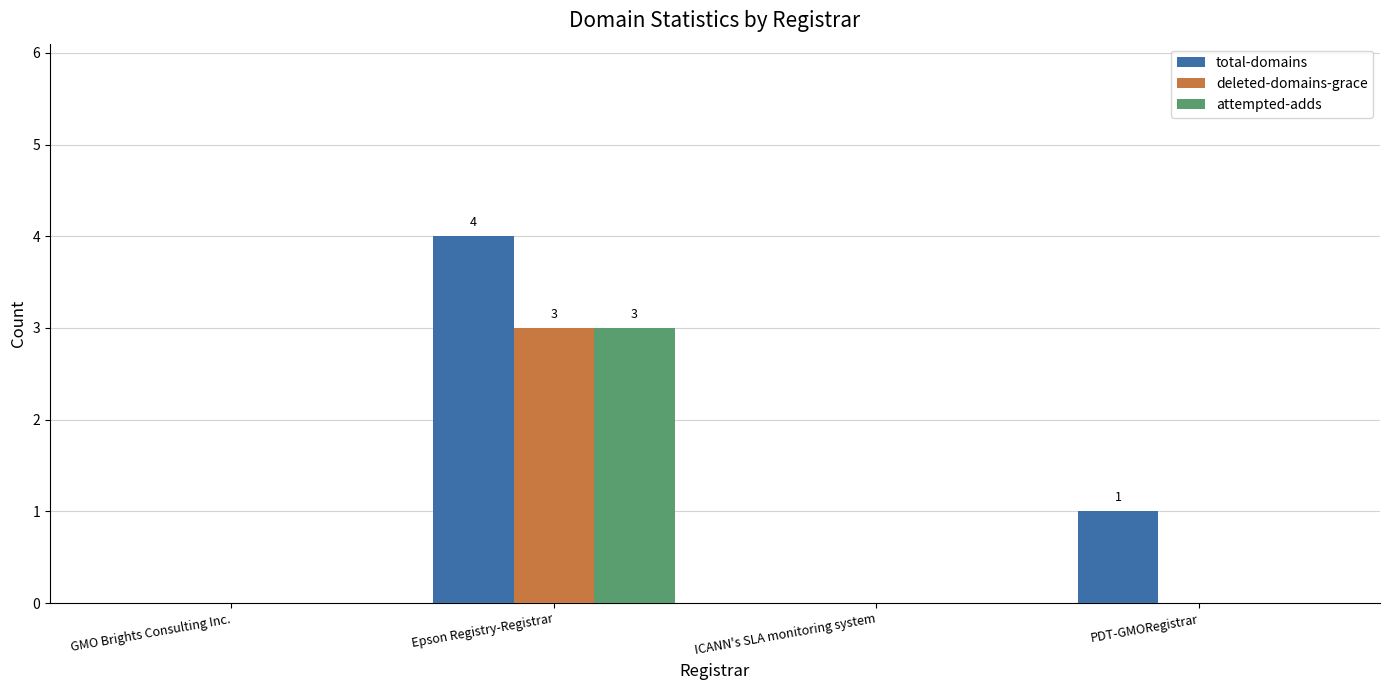

Does the chart contain stacked bars?

No